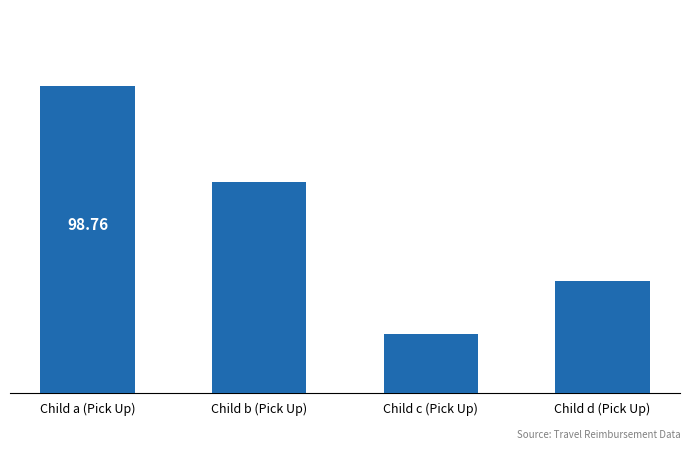

What is the label of the 2nd bar from the left?

Child b (Pick Up)